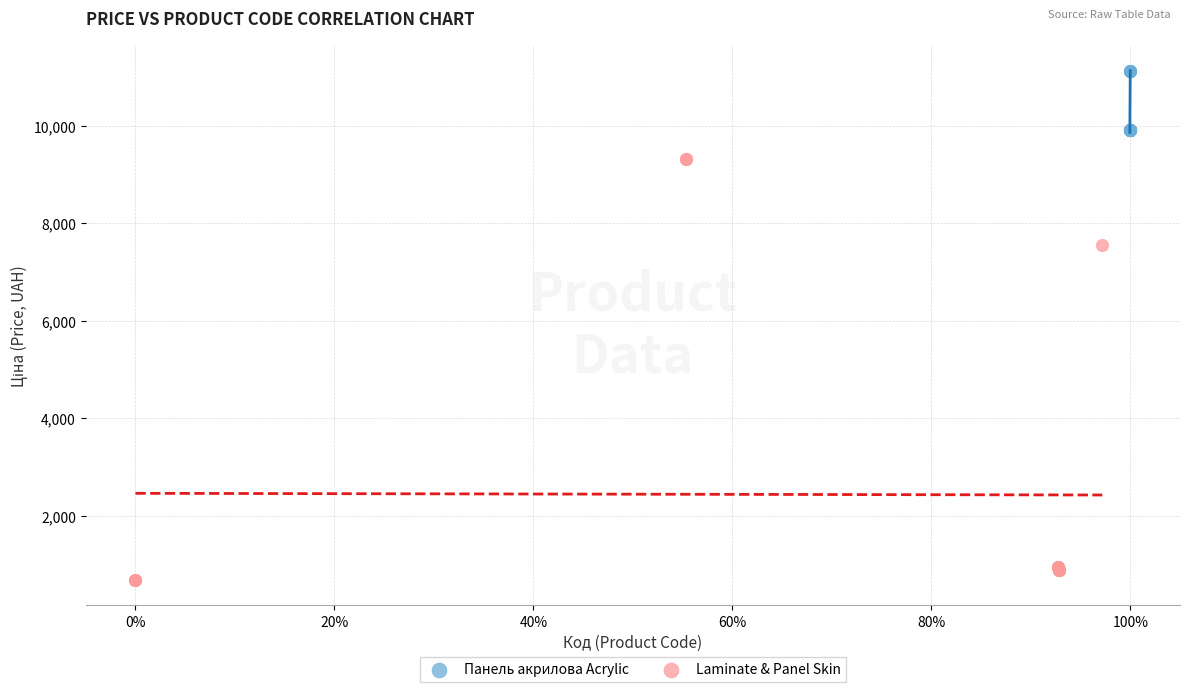

Which series contains the lowest Y value?

Laminate & Panel Skin